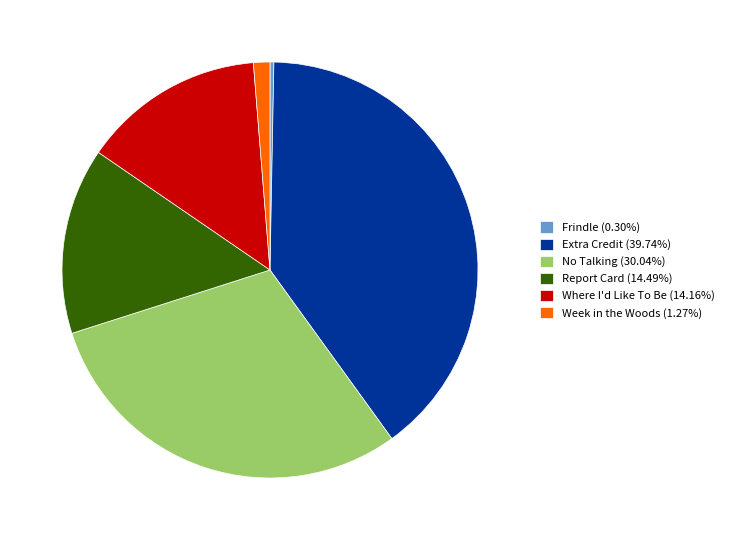

Is there a majority slice in this chart?

No